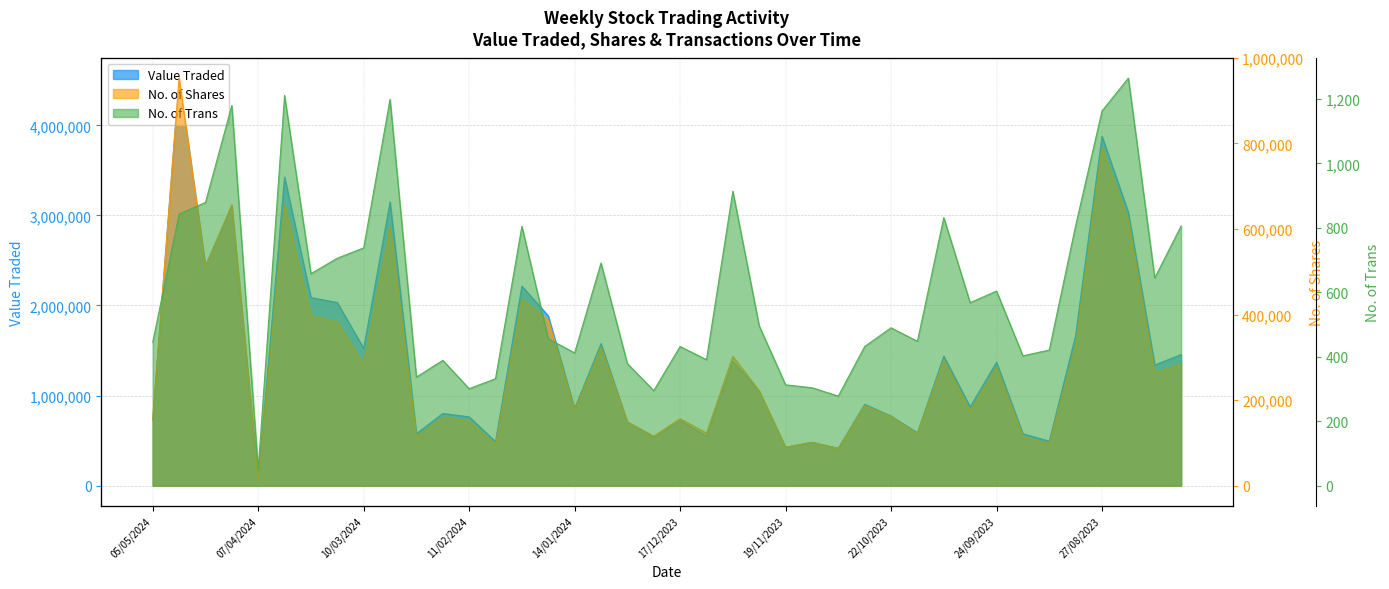

What is the spread (max minus min) of values at 03/03/2024?

3148376